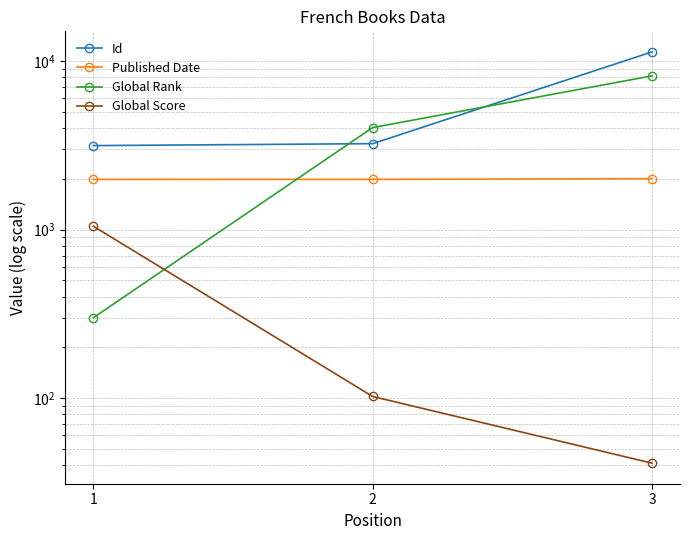

List the series in order of their peak value, highest first.

Id, Global Rank, Published Date, Global Score